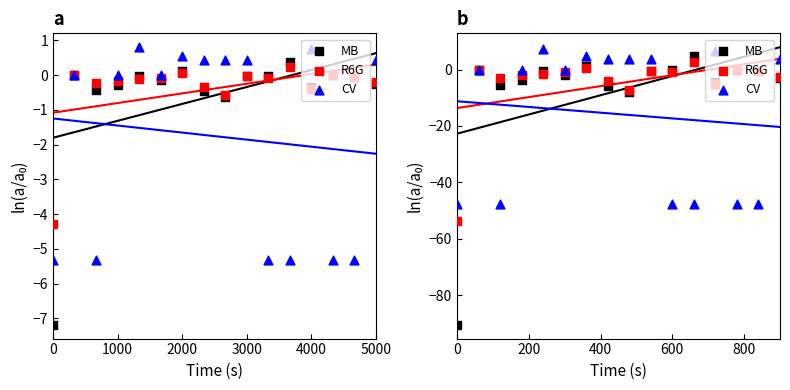

Which series contains the lowest Y value?

MB